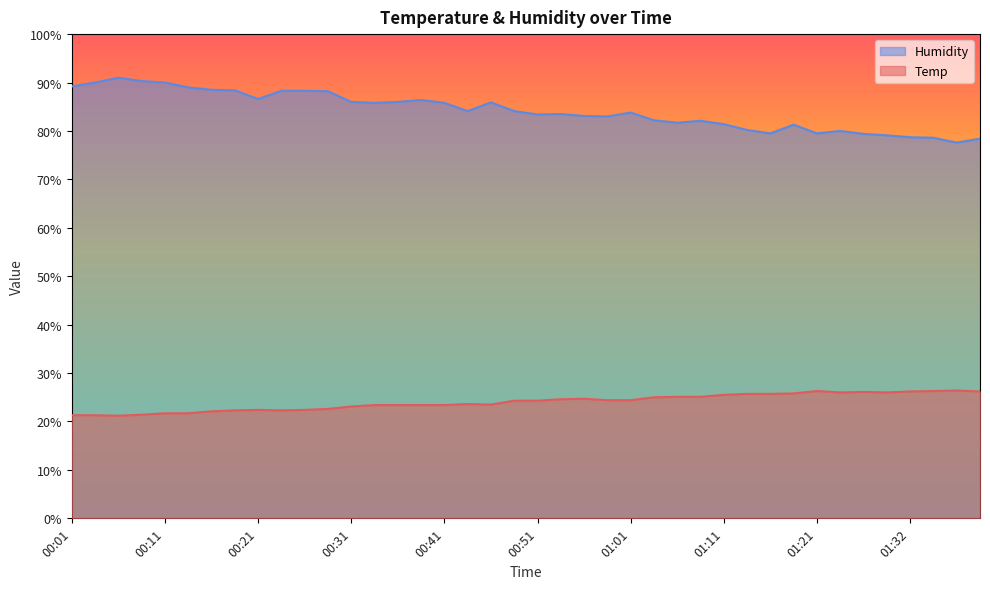

True or false: Temp and Humidity intersect in this chart.

False